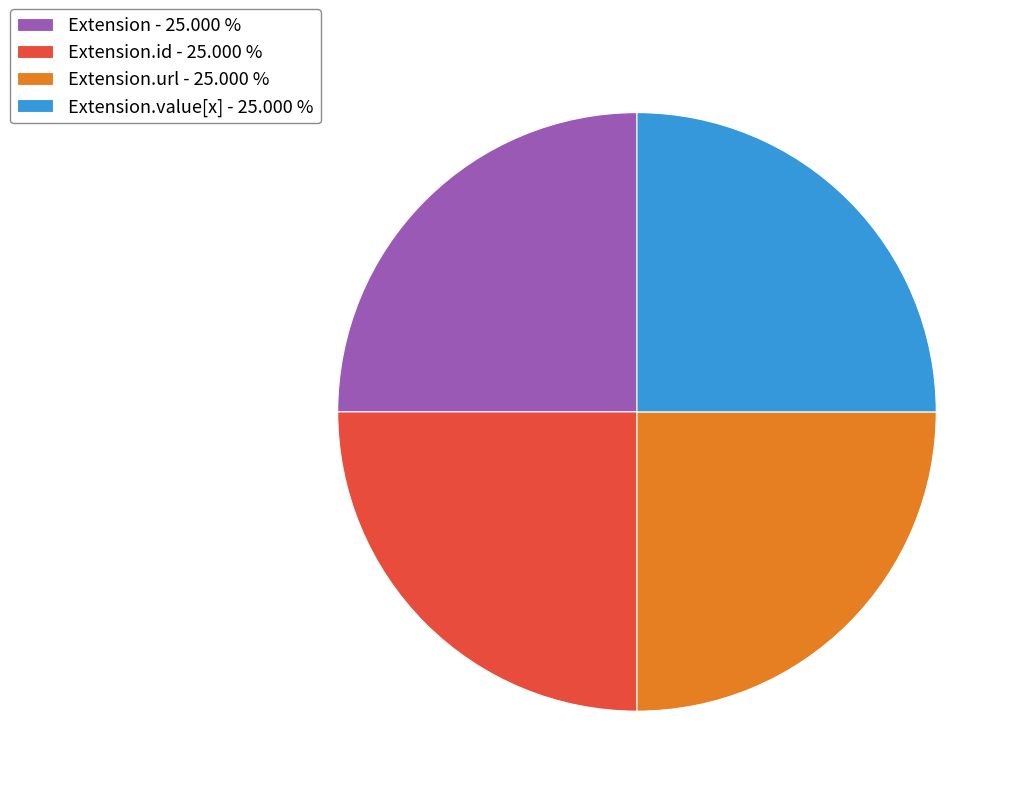

Approximately how many times larger is the value at Extension.id - 25.000 % compared to Extension.url - 25.000 %?

1.0